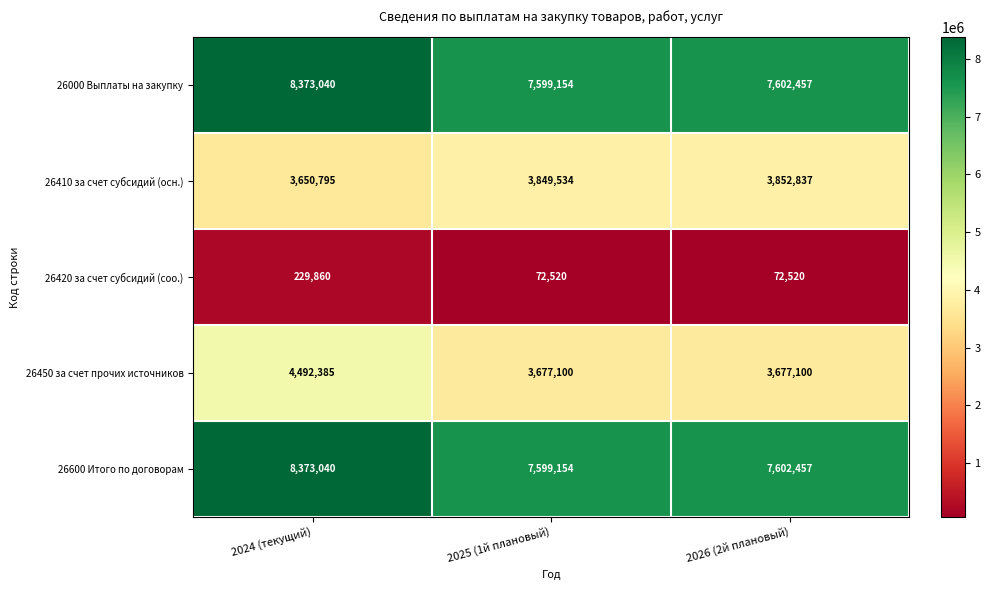

Where is 26000 Выплаты на закупку nearest to the value 7986097?

2026 (2й плановый)